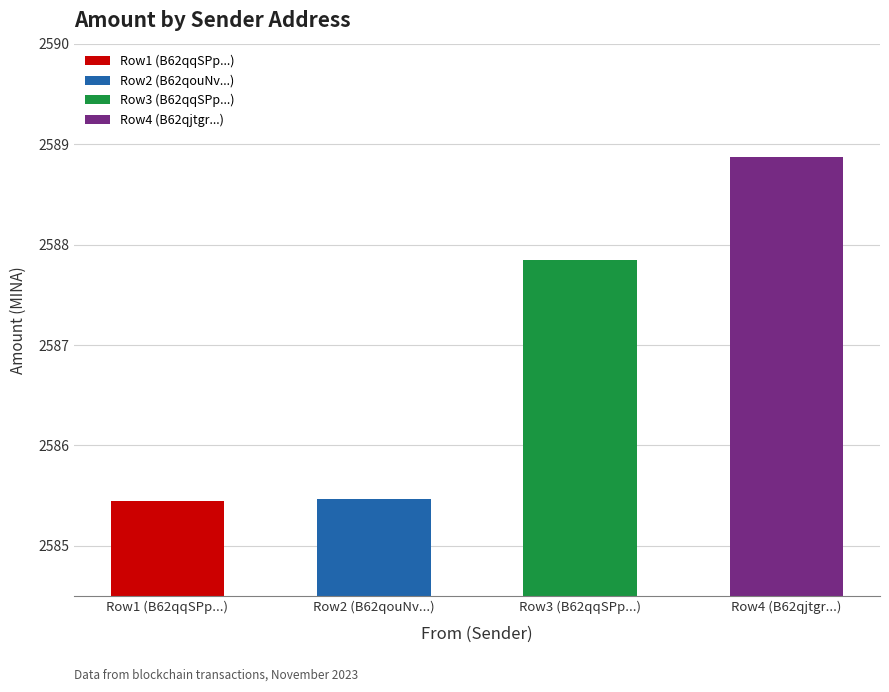

How many values exceed 2587?

2